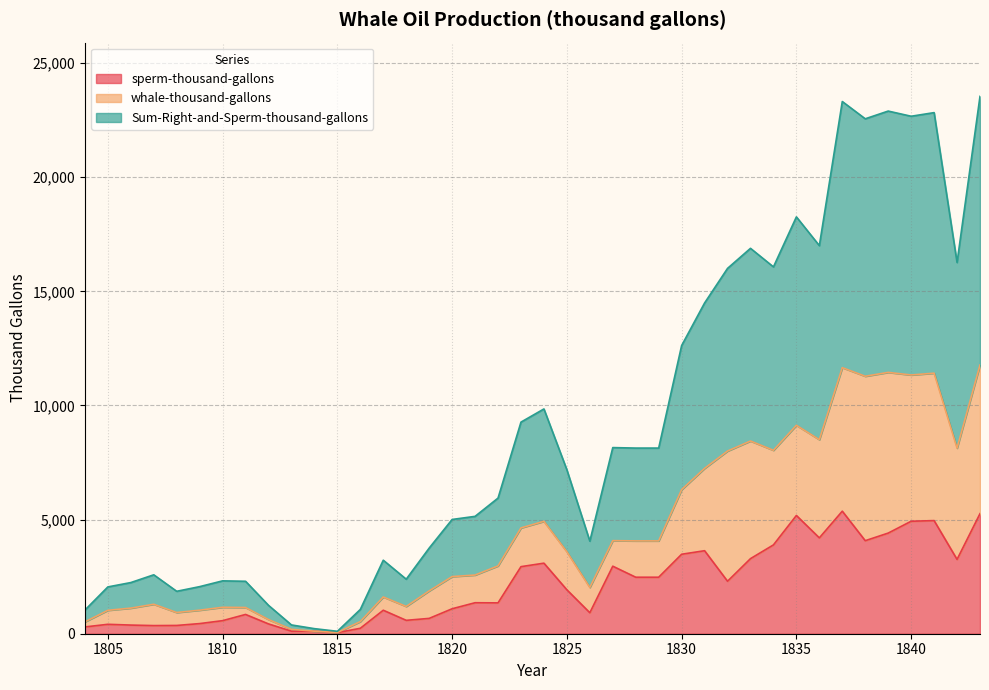

At how many categories does at least one series exceed 9828?

6